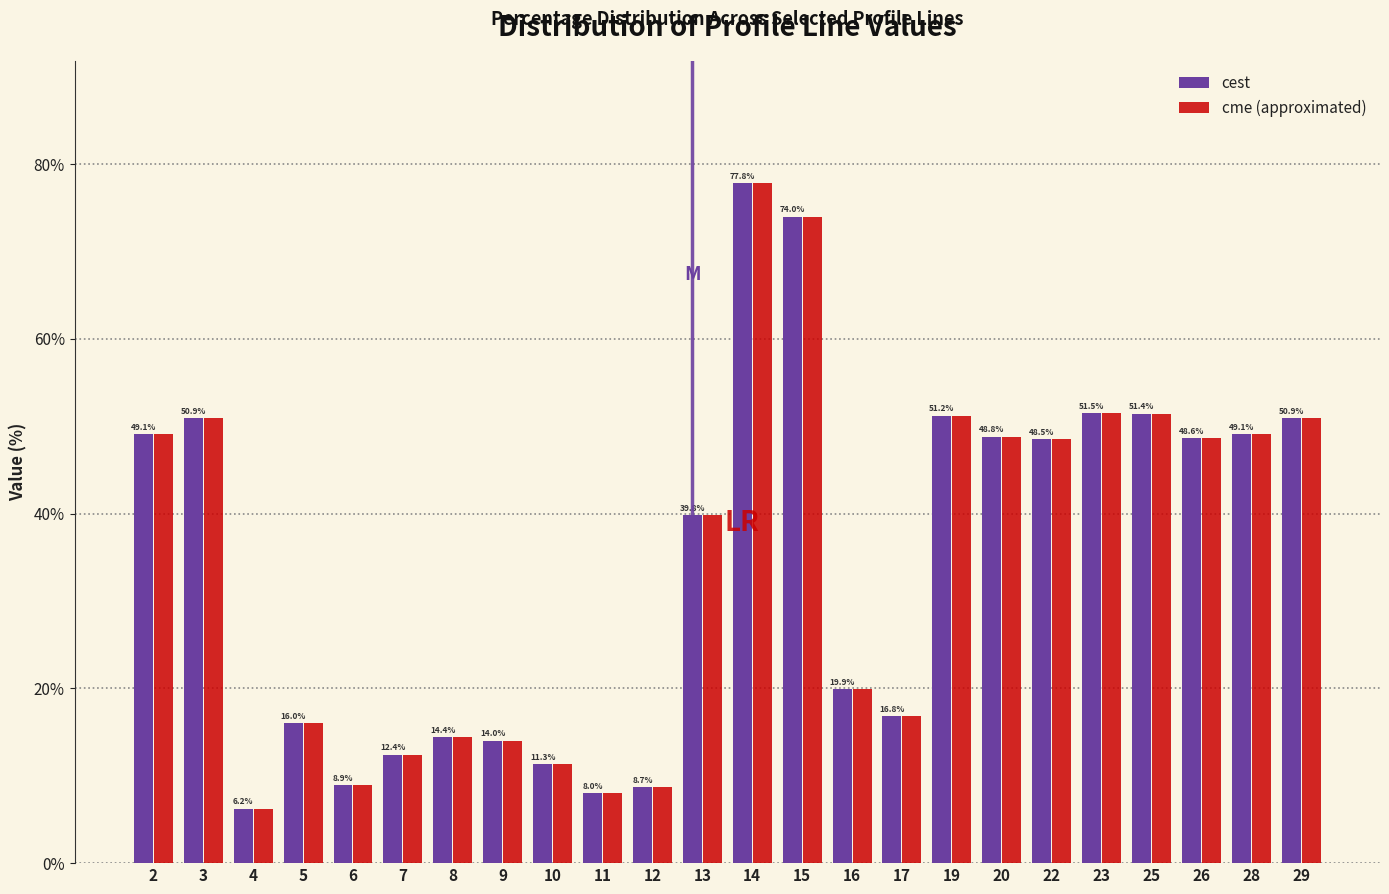

Reading left to right, list all the values displayed in this chart.

cest: 49.1	50.9	6.2	16.0	8.9	12.4	14.4	14.0	11.3	8.0	8.7	39.8	77.8	74.0	19.9	16.8	51.2	48.8	48.5	51.5	51.4	48.6	49.1	50.9
cme (approximated): 49.1	50.9	6.2	16.0	8.9	12.4	14.4	14.0	11.3	8.0	8.7	39.8	77.8	74.0	19.9	16.8	51.2	48.8	48.5	51.5	51.4	48.6	49.1	50.9